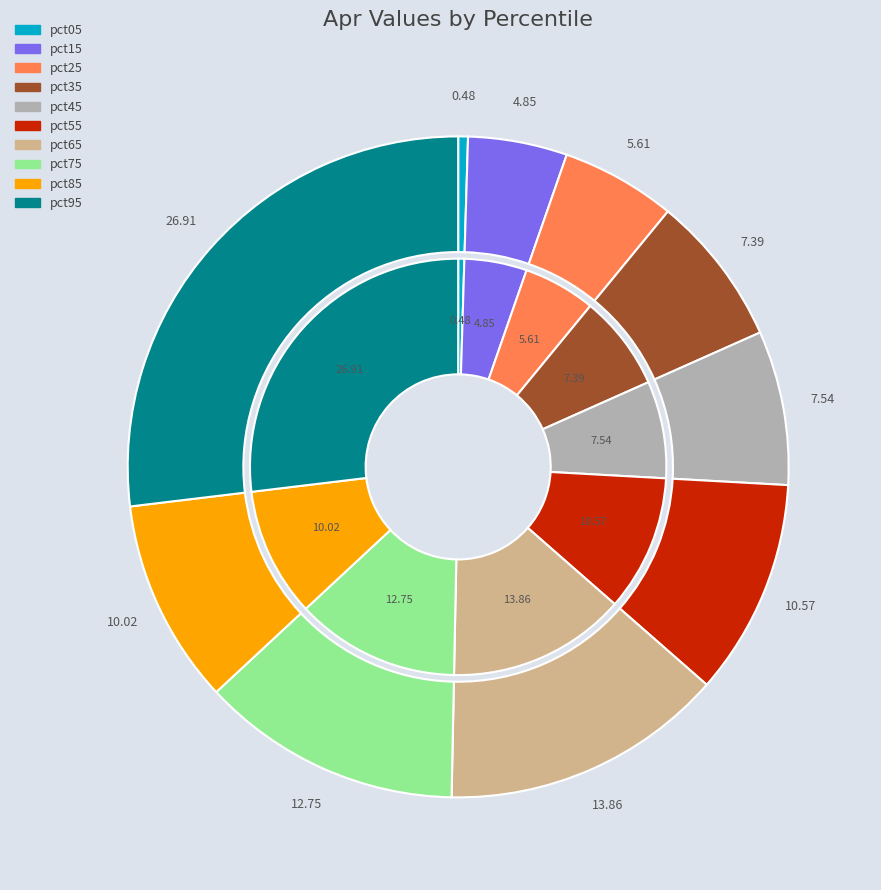

Which has a higher value, pct25 or pct35?

pct35